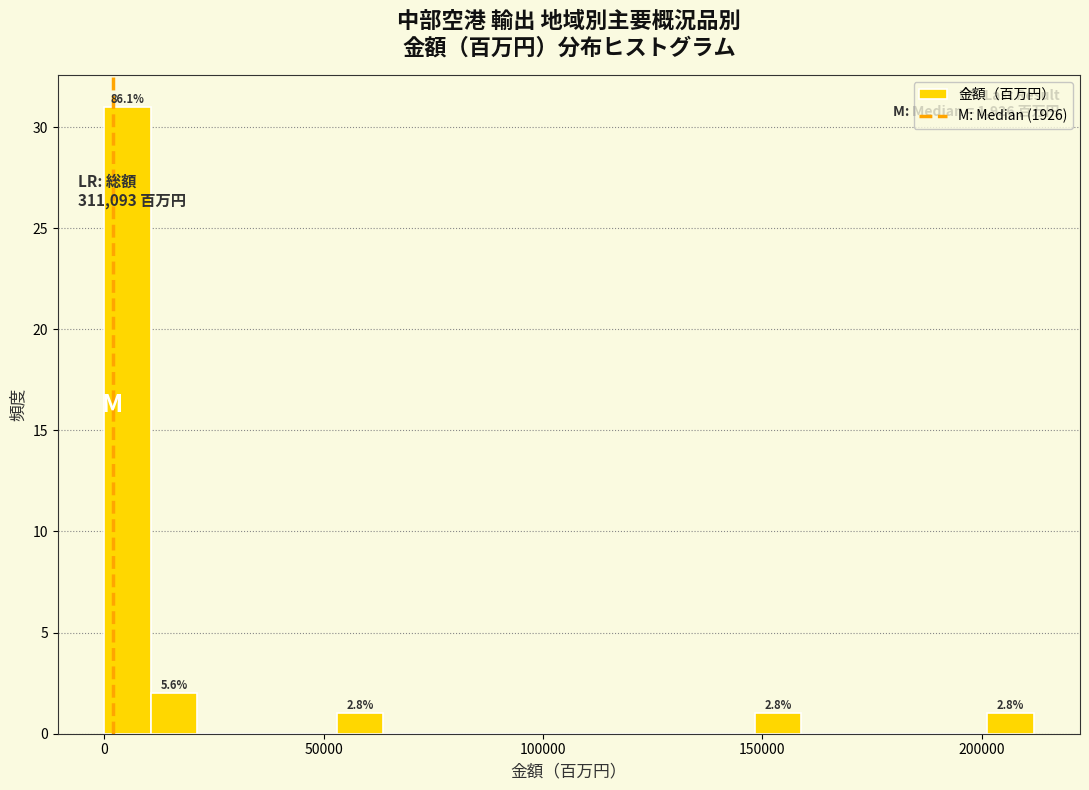

Read against the x-axis, roughly where is the centre of the tallest bar?

5000